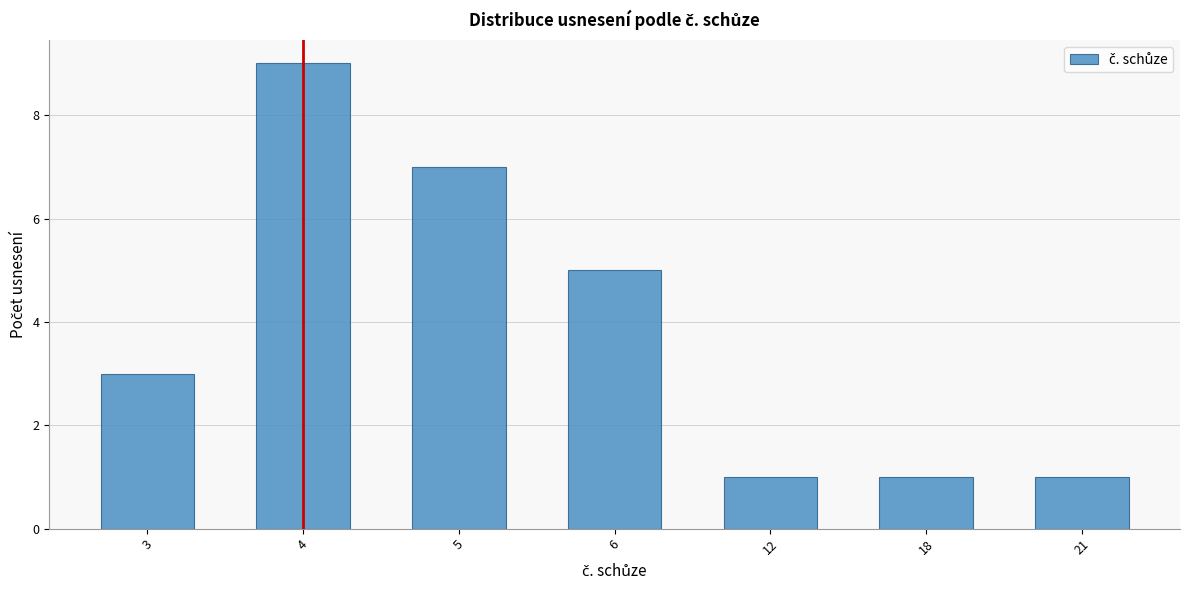

Reading right to left, extract all data points from this chart.

1	1	1	5	7	9	3